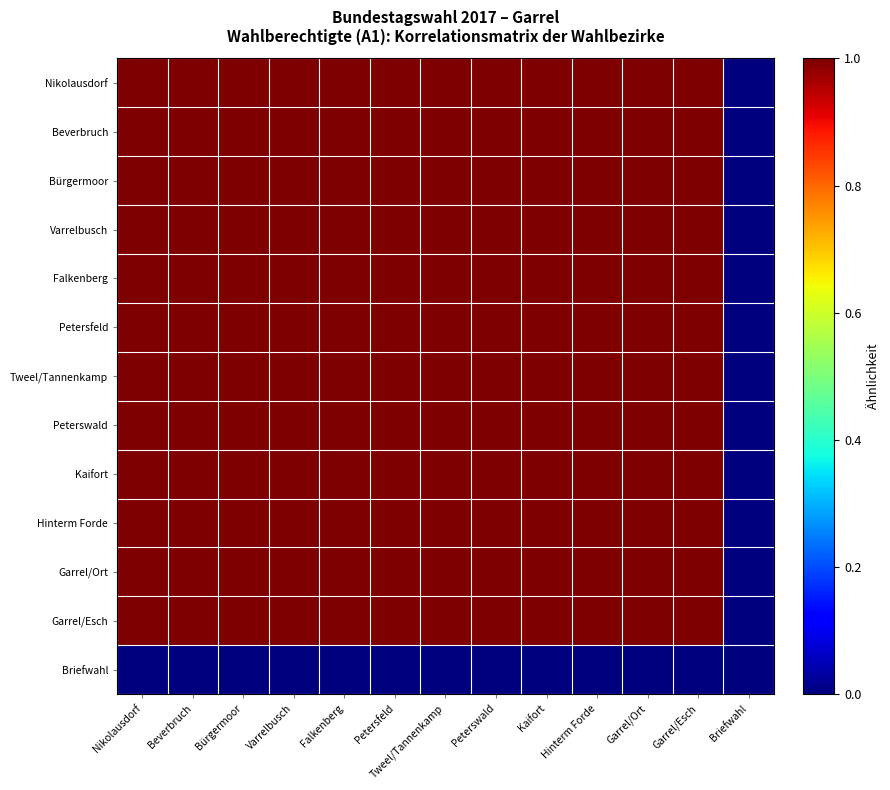

Rank the series by their maximum value, from highest to lowest.

Nikolausdorf, Beverbruch, Bürgermoor, Varrelbusch, Falkenberg, Petersfeld, Tweel/Tannenkamp, Peterswald, Kaifort, Hinterm Forde, Garrel/Ort, Garrel/Esch, Briefwahl